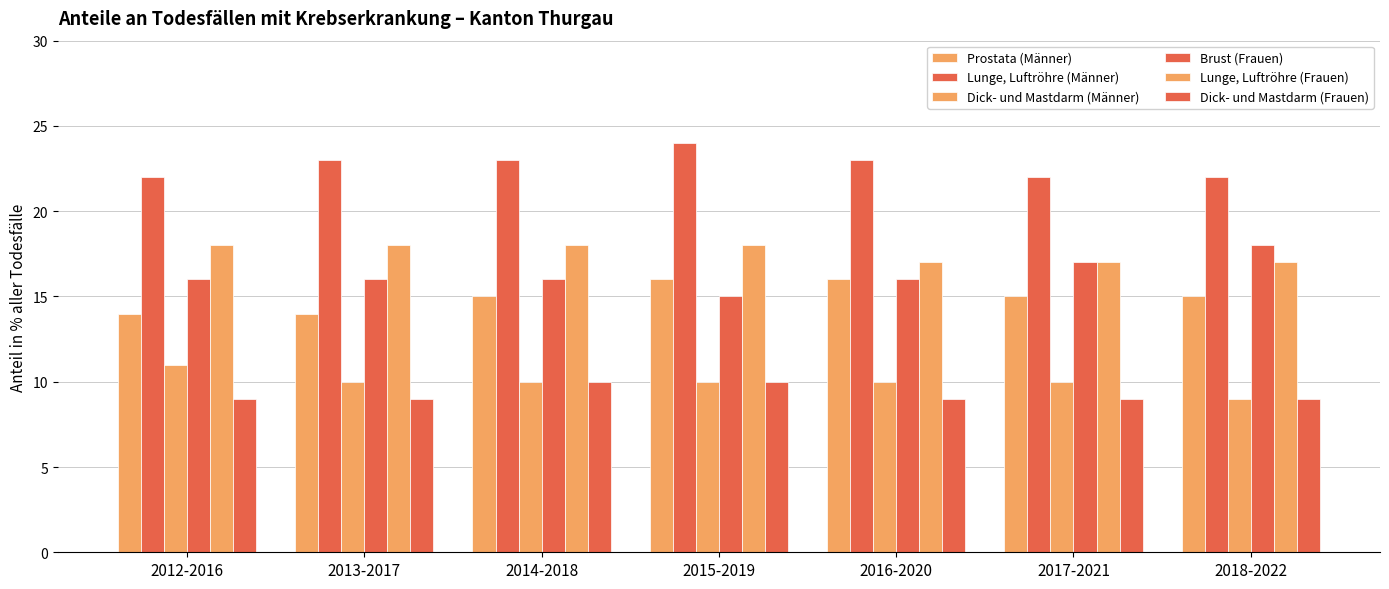

List the series in order of their peak value, lowest first.

Dick- und Mastdarm (Frauen), Dick- und Mastdarm (Männer), Prostata (Männer), Brust (Frauen), Lunge, Luftröhre (Frauen), Lunge, Luftröhre (Männer)